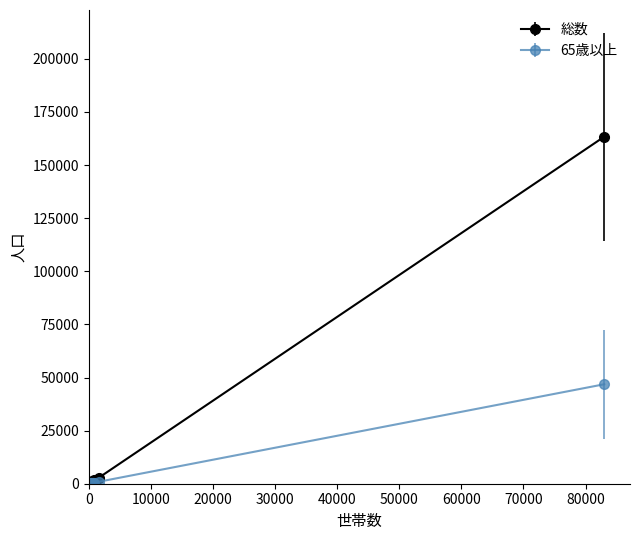

Which series has the largest range (max minus min)?

総数